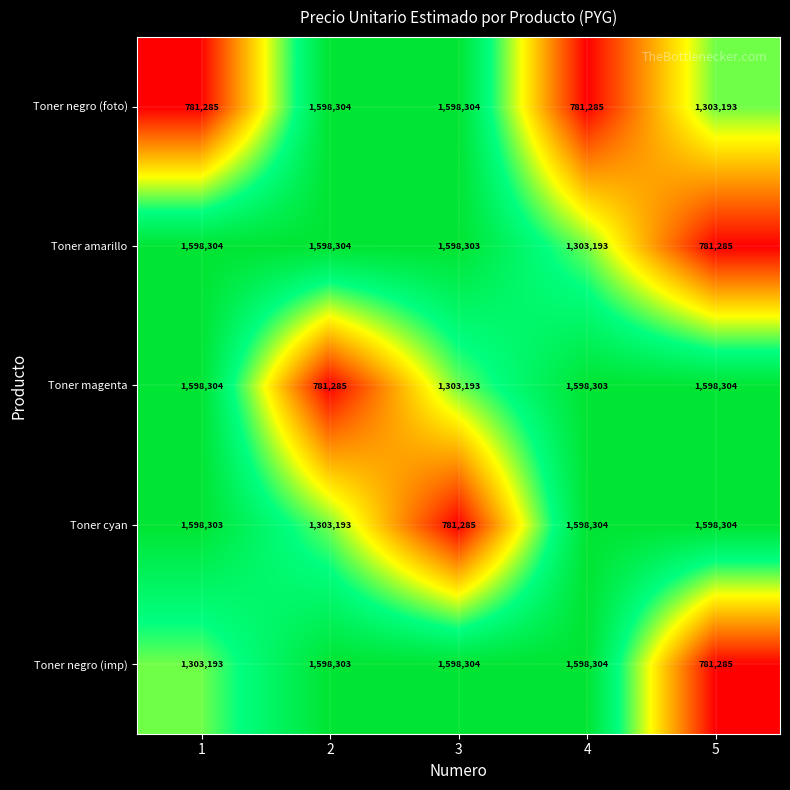

What is the total value across all series at 1?

6879389